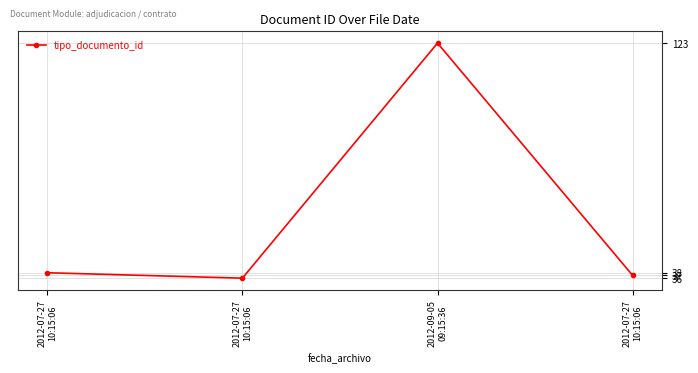

The value at 2012-07-27
10:15:06 is 37. True or false?

True